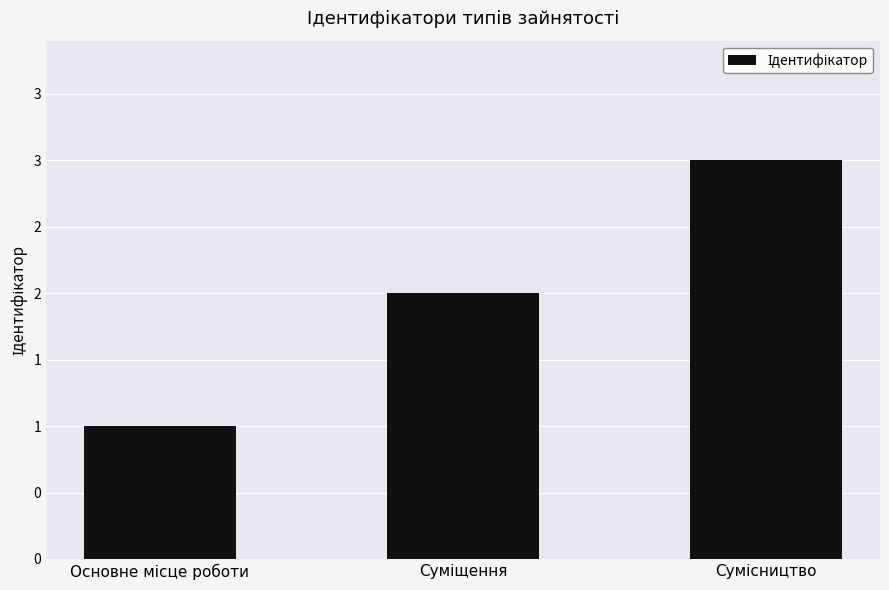

True or false: the data shows 1 at Основне місце роботи.

True